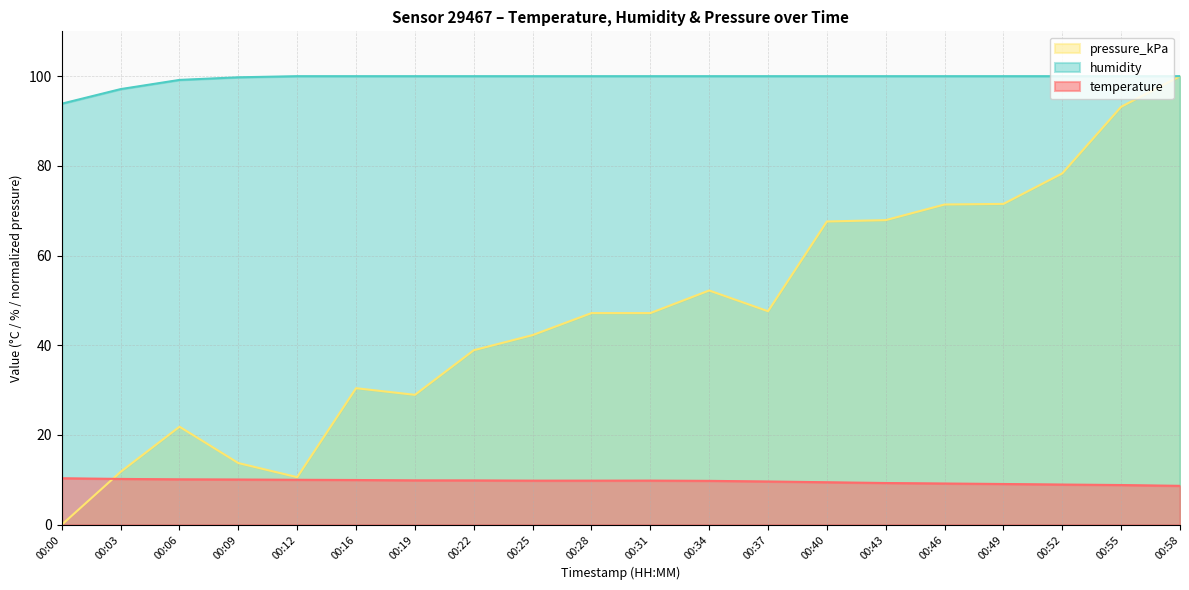

Where is the first local maximum for pressure_kPa?

00:06